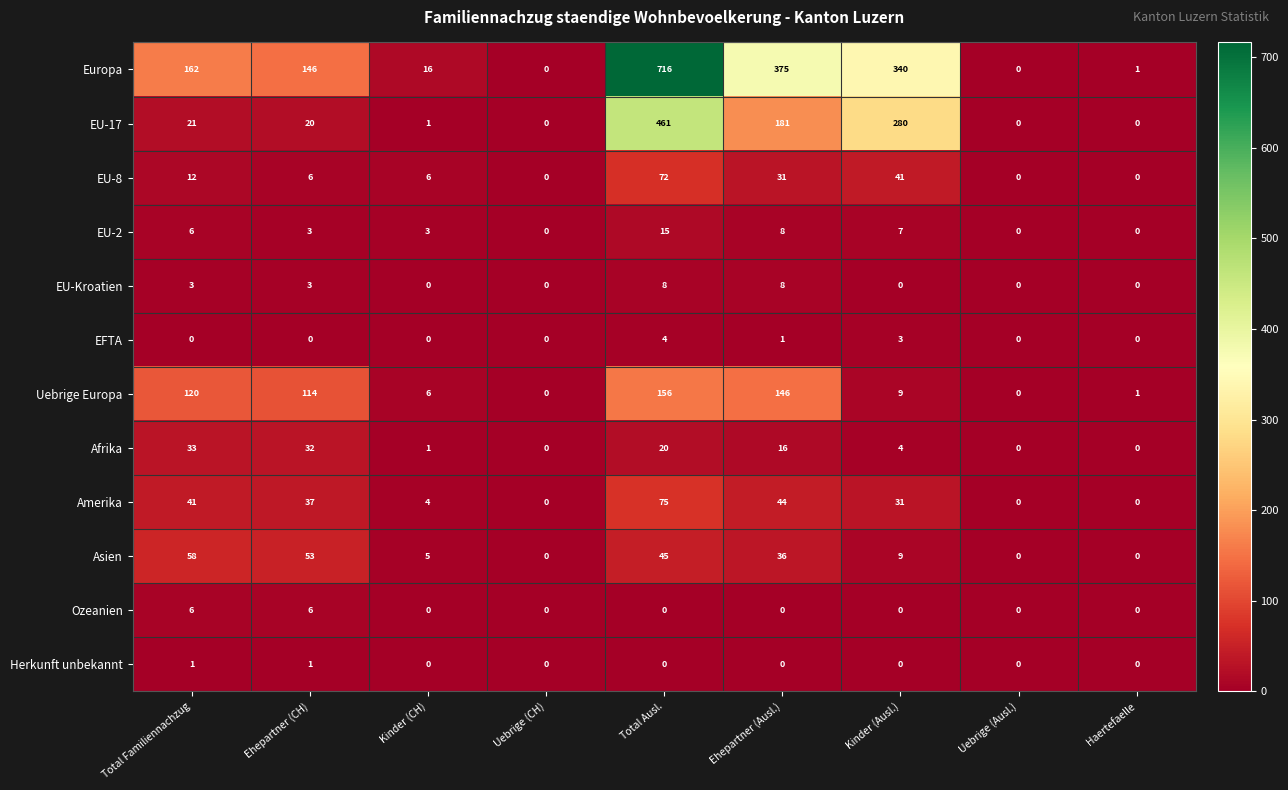

How many distinct data groups are displayed?

12